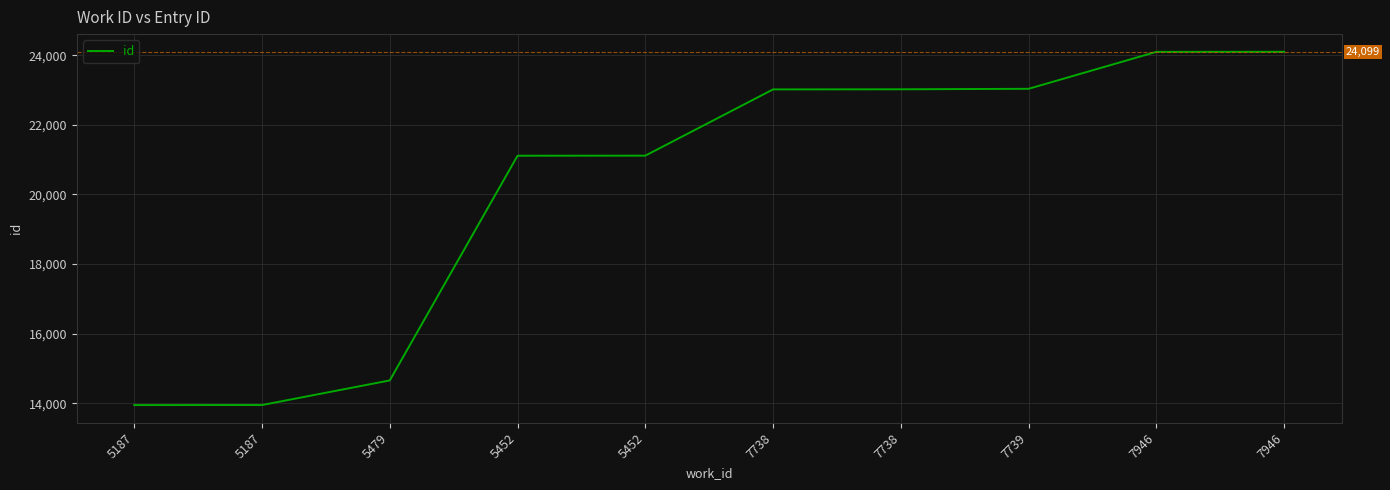

What is the difference between the values at 7738 and 5452?

1909